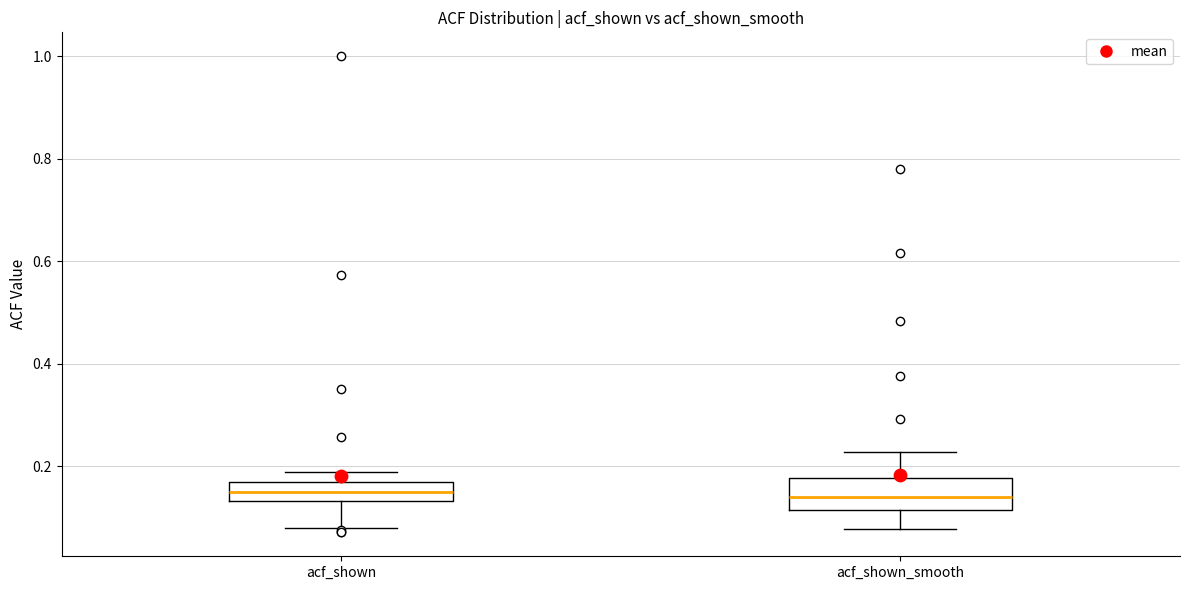

Where is the upper edge of the box for acf_shown on the y-axis? The values are not printed on the chart, so give them approximately, as read against the axis.

0.16